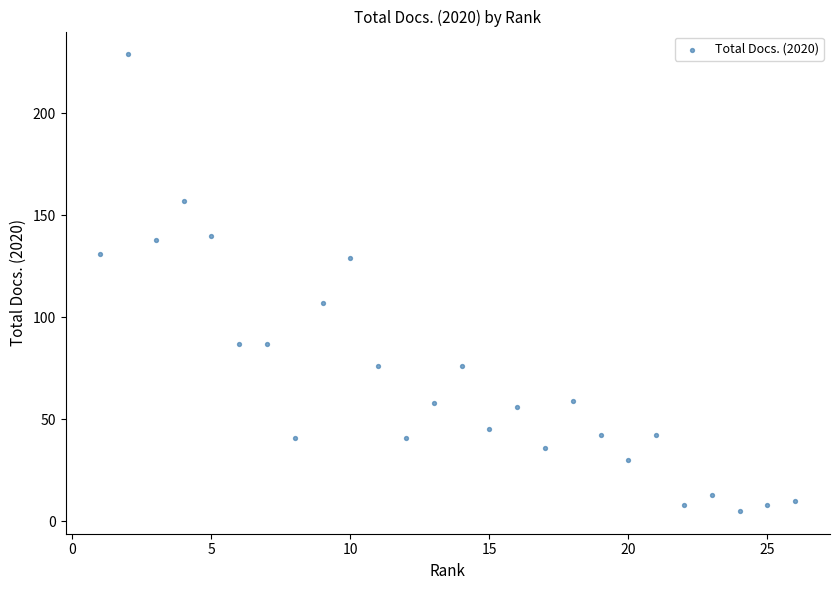

What is the range of X values (max minus min)?

25